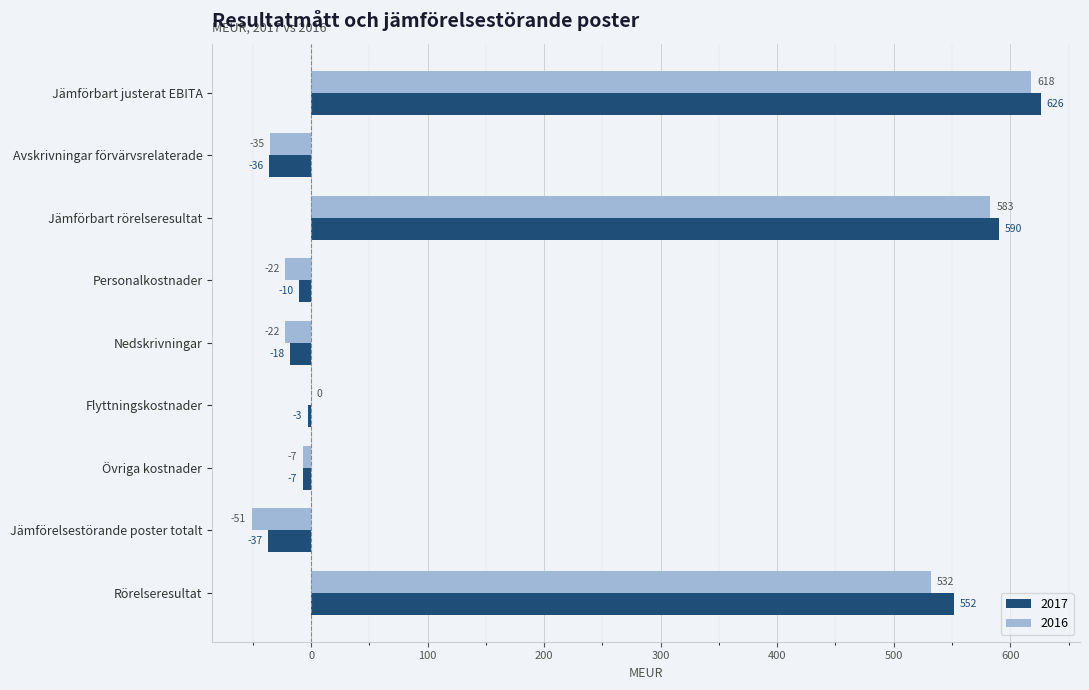

Which series has the largest range (max minus min)?

2016